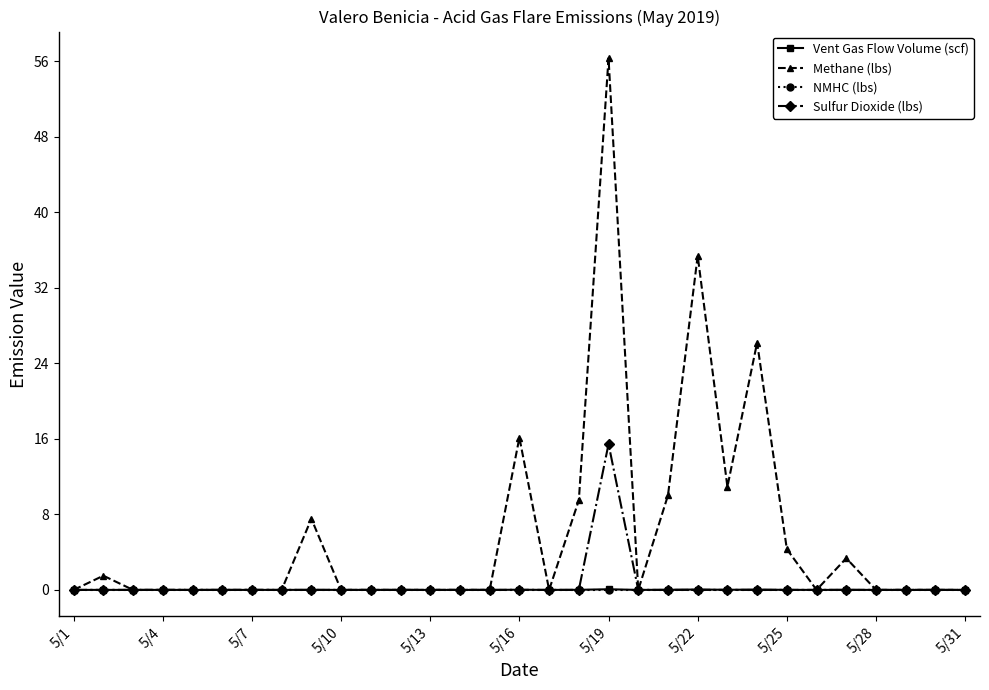

Which series has the largest total across all categories?

Methane (lbs)